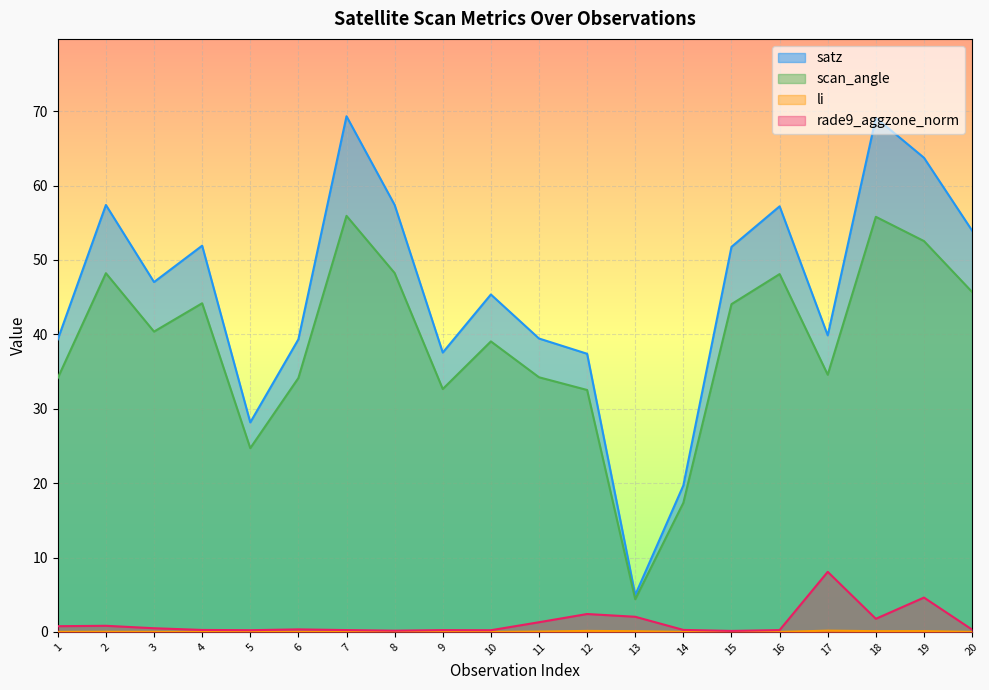

What is the value of the satz point at the 6th from the left?

39.3